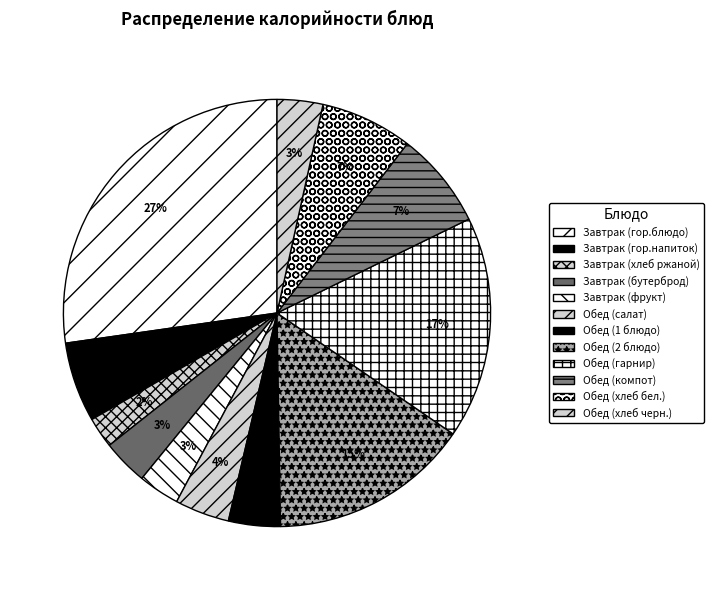

Does any single category account for the majority?

No